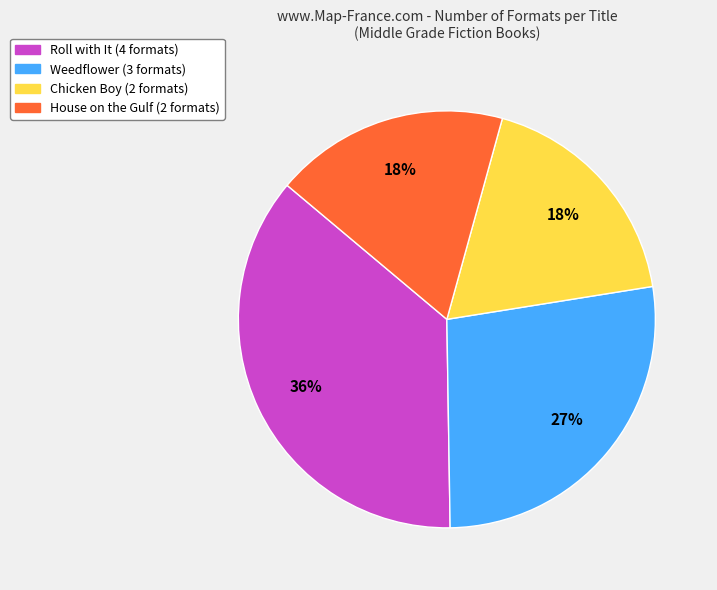

Is it true that Roll with It is 29% of the pie?

False